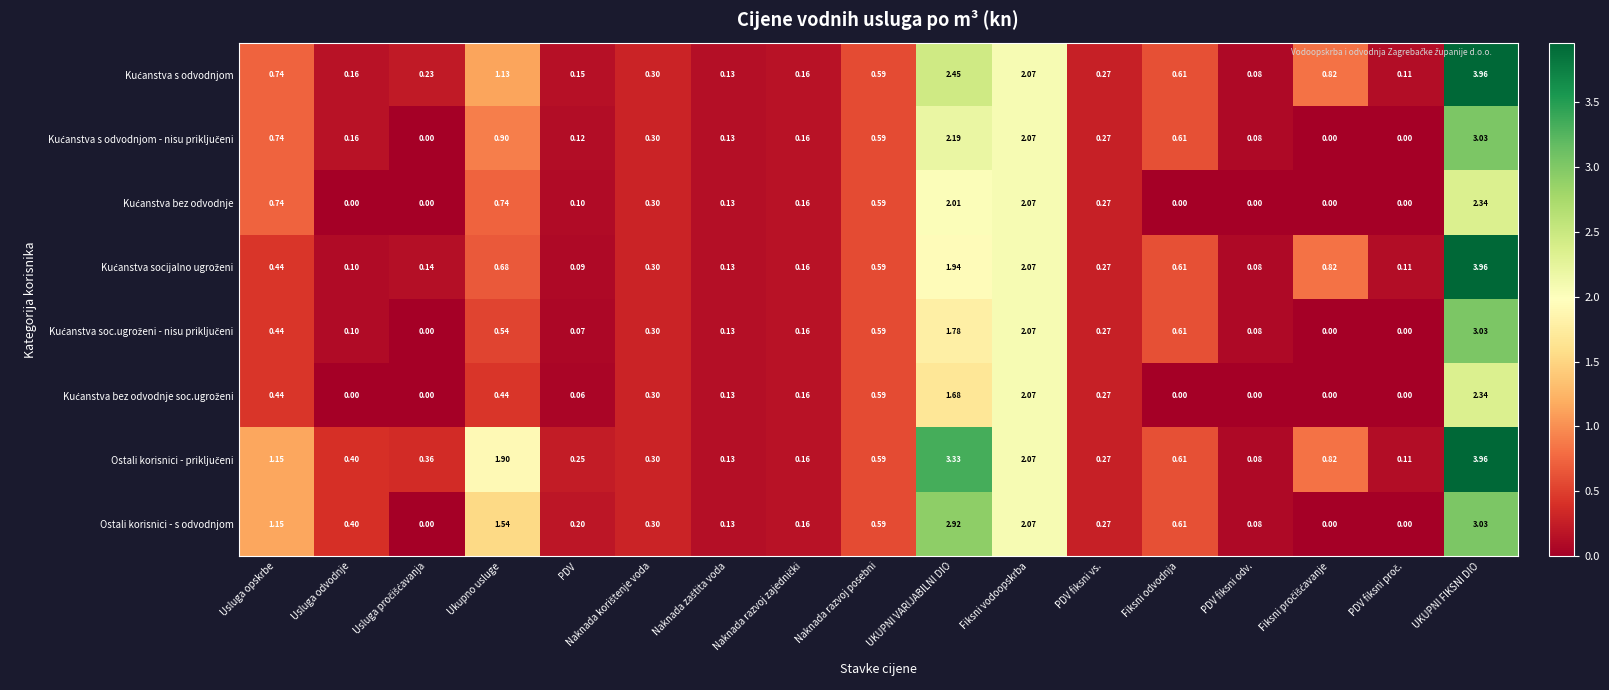

At which category does the chart reach its peak across all series?

UKUPNI FIKSNI DIO